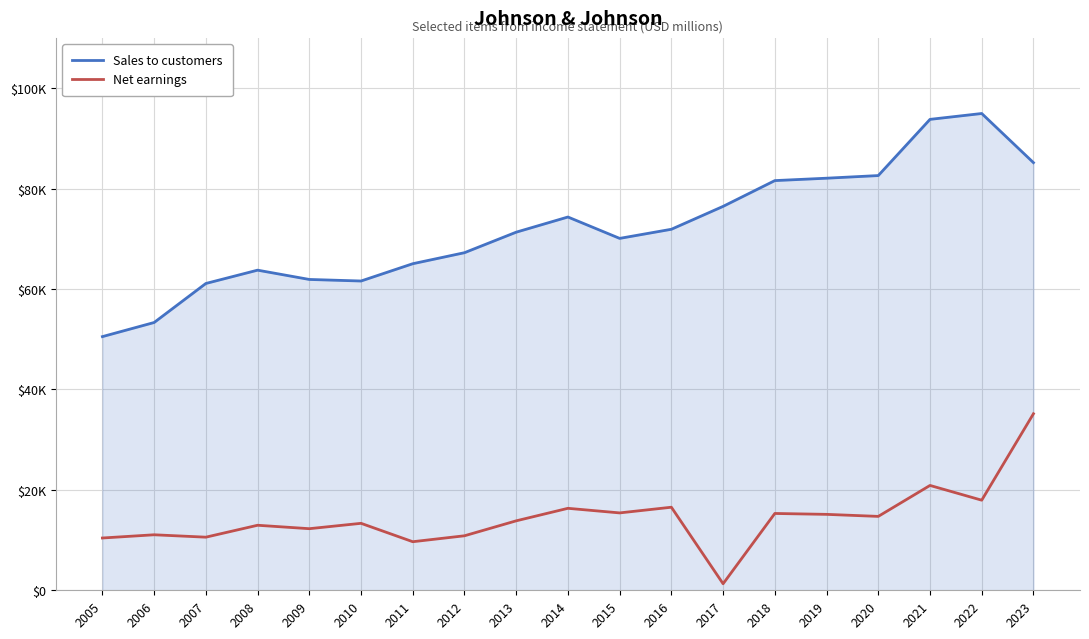

The value of Sales to customers at 2014 is 74331. True or false?

True